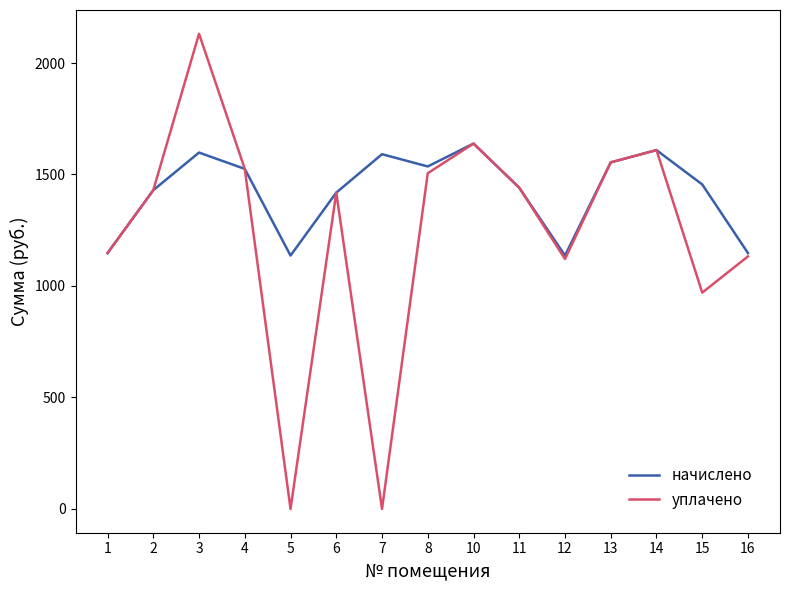

In уплачено, how many points are lower than both neighbors (excluding endpoints)?

4